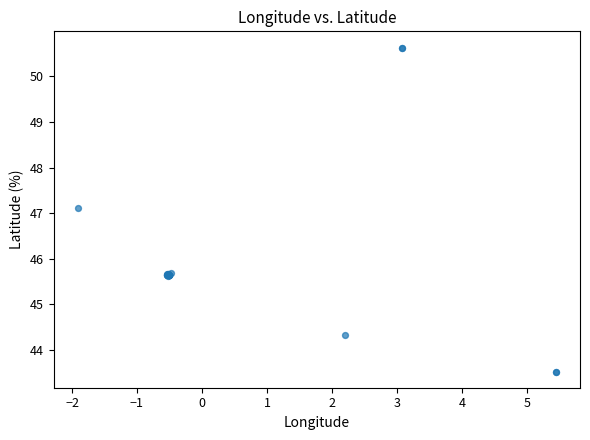

What Y value in the scatter plot is closest to 47?

47.1